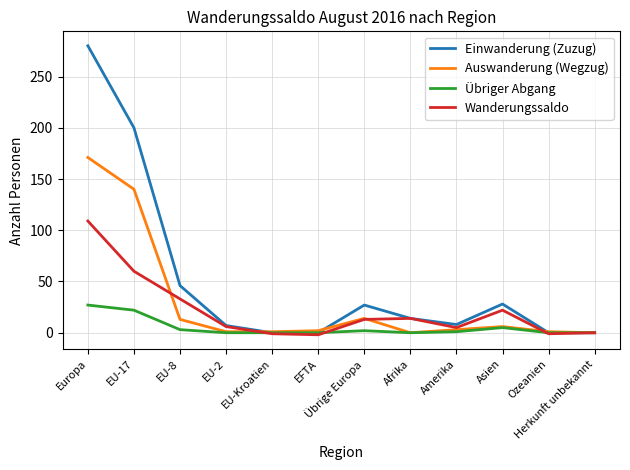

Which series has the largest total across all categories?

Einwanderung (Zuzug)